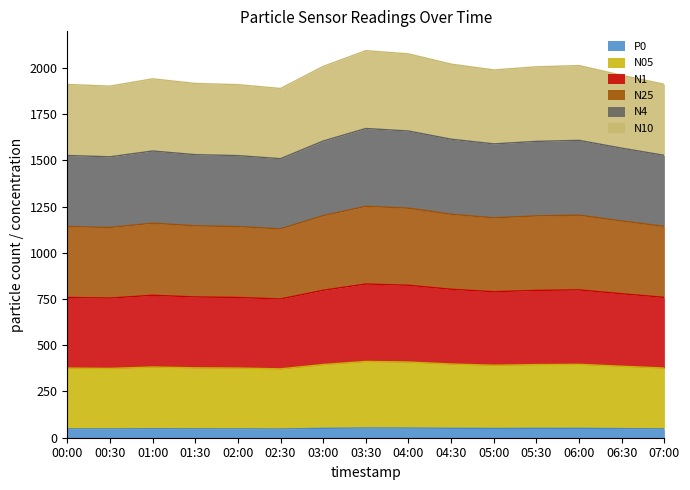

What is the total value across all series at 06:00?

2011.9